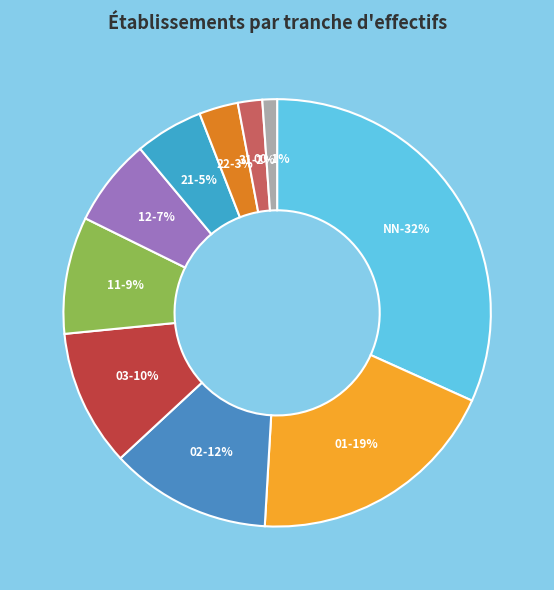

To the nearest percent, what is the combined percentage of 03 and 22?

13%